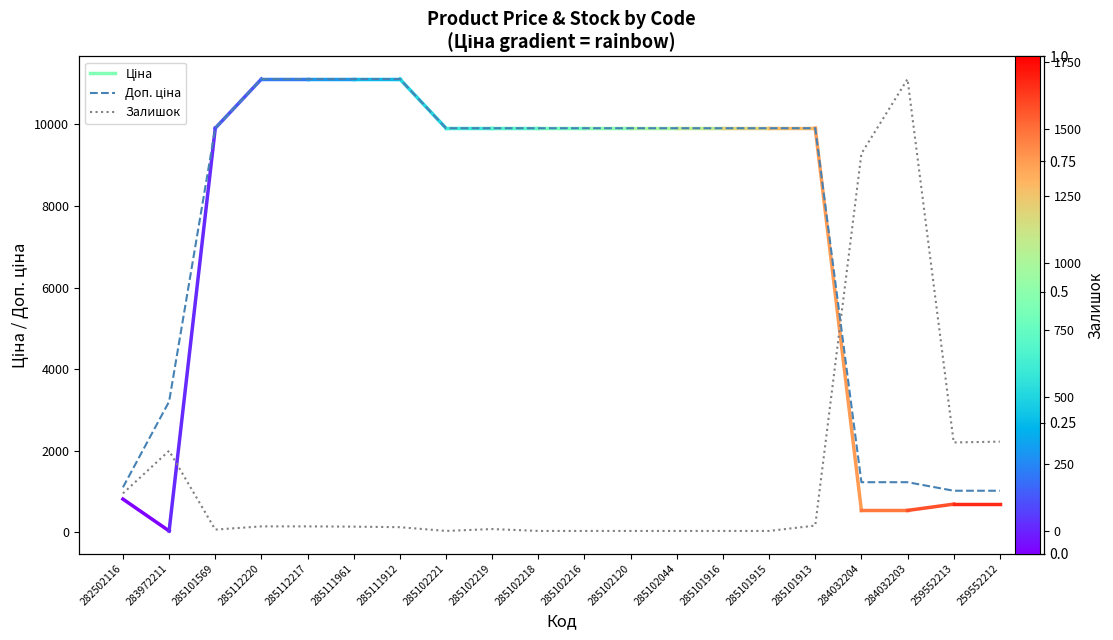

What position from the left is 283972211?

2